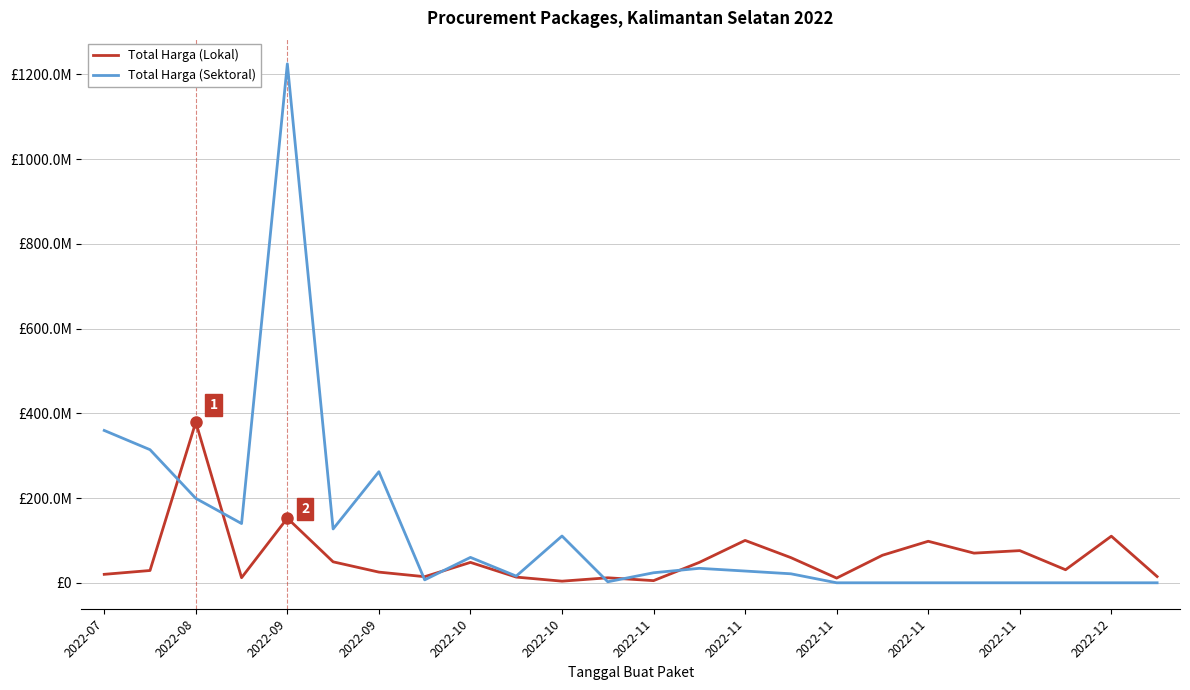

Is this an area chart (filled region under the line)?

No